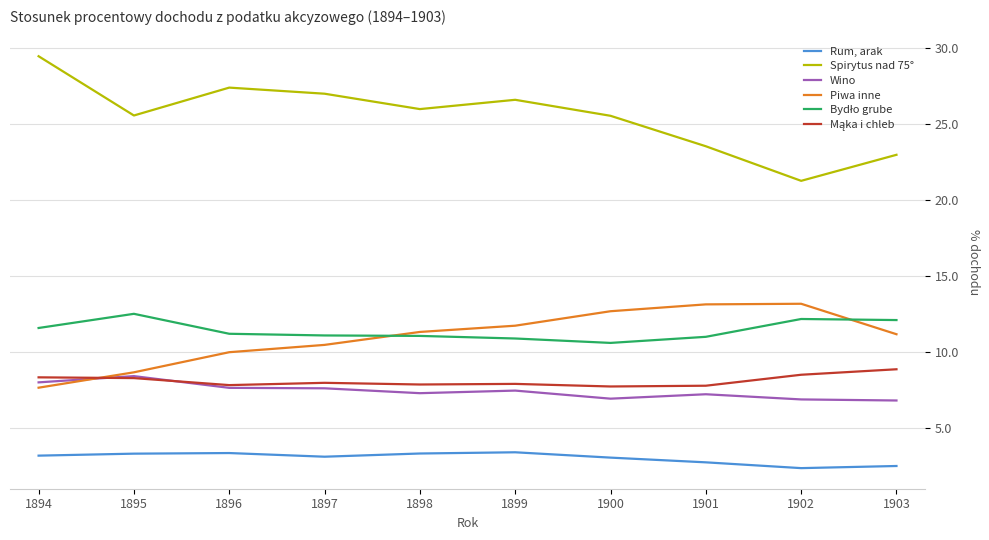

What value does the Spirytus nad 75° series have at 1898?

26.0